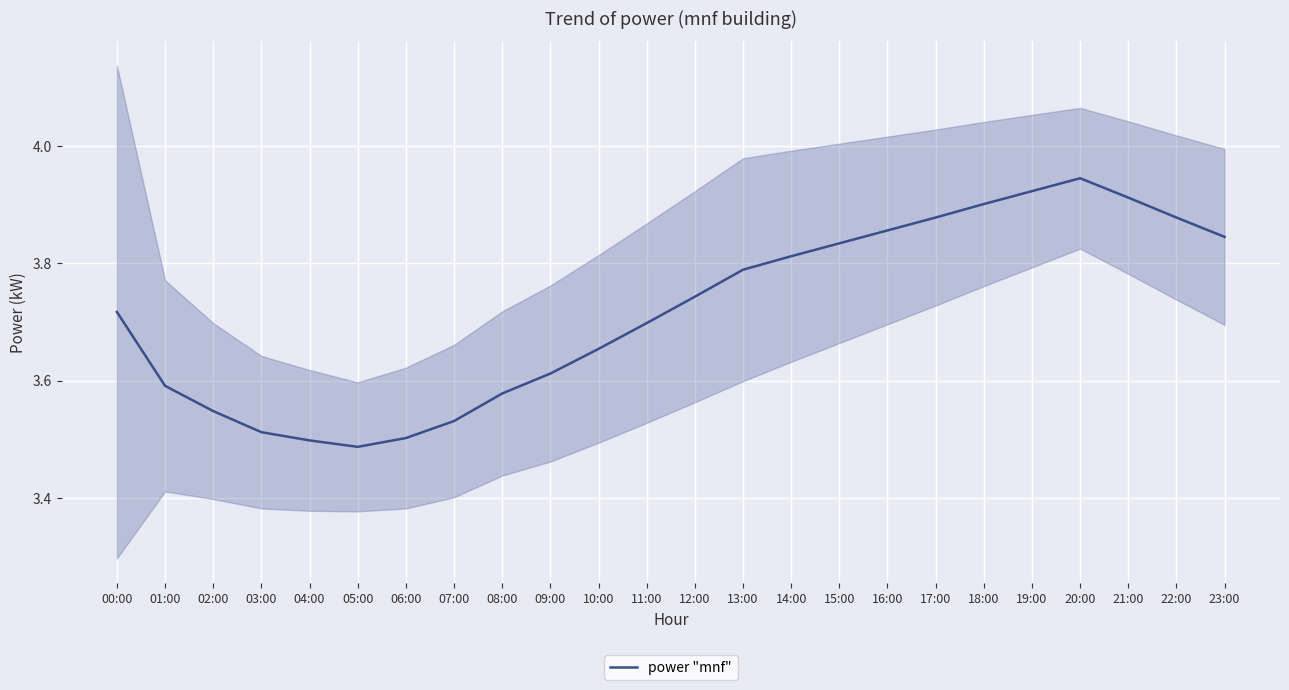

At which category does the data reach its first local peak?

20:00